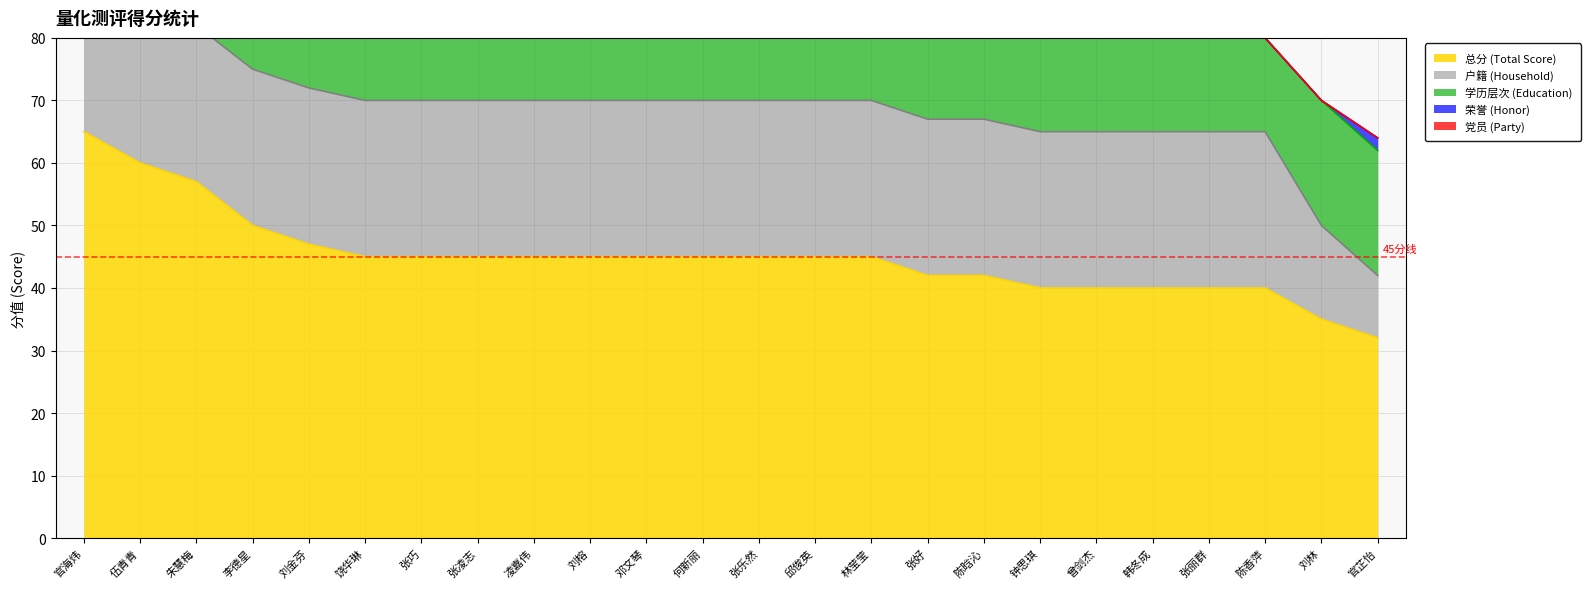

Is the value of 学历层次 (Education) at 陈香萍 greater than the value of 总分 (Total Score) at 伍青青?

No